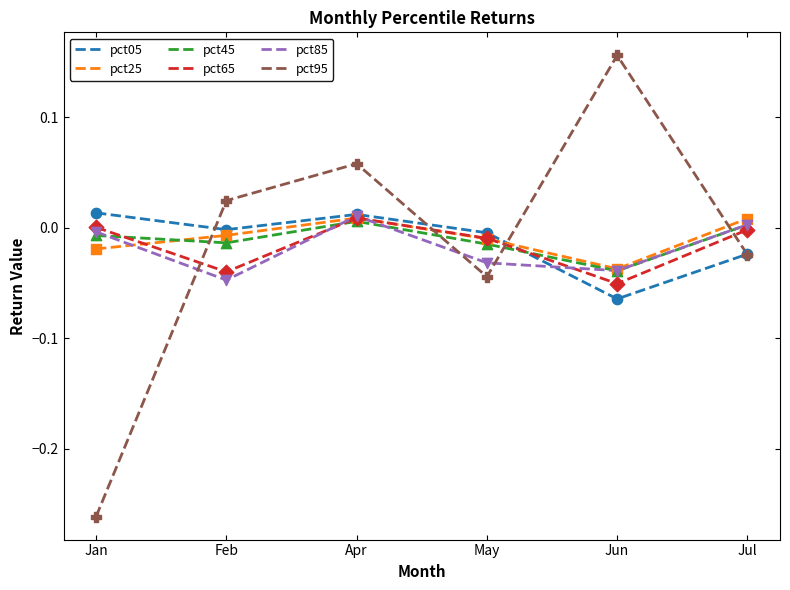

Which series has the widest spread of values?

pct95